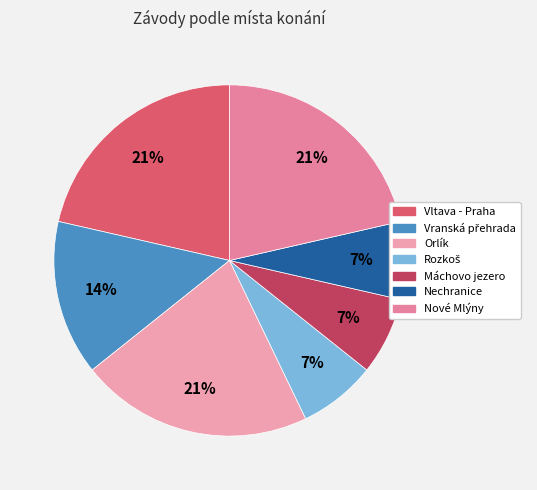

Is there any slice that represents more than half of the pie?

No